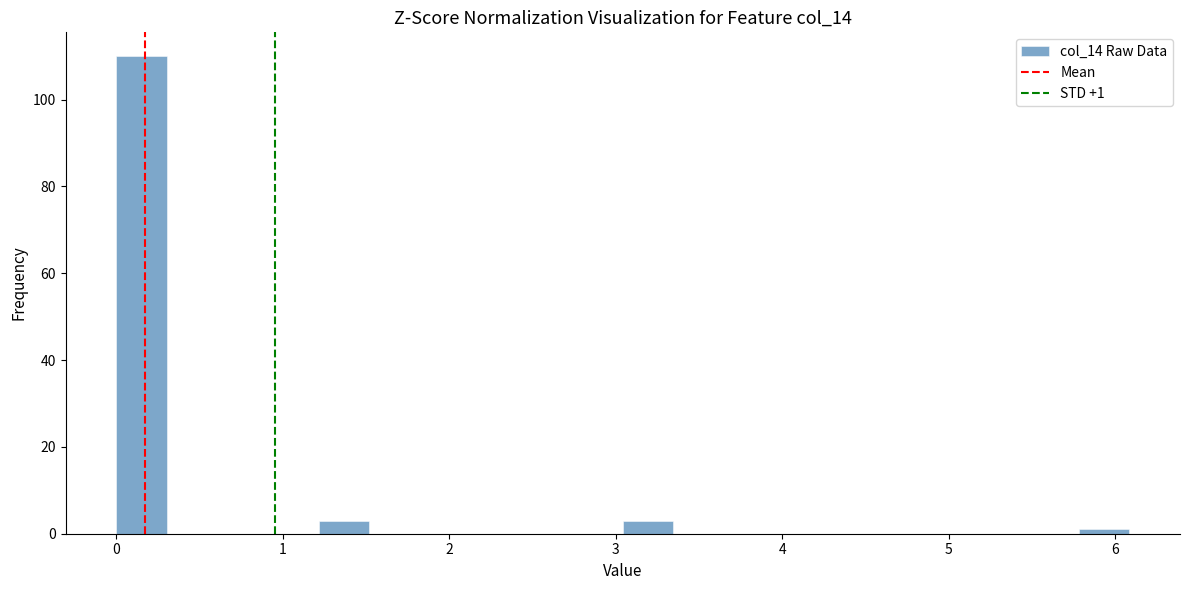

Around what value on the x-axis is the tallest bar? Give the approximate position of its centre, as read against the axis.

0.2